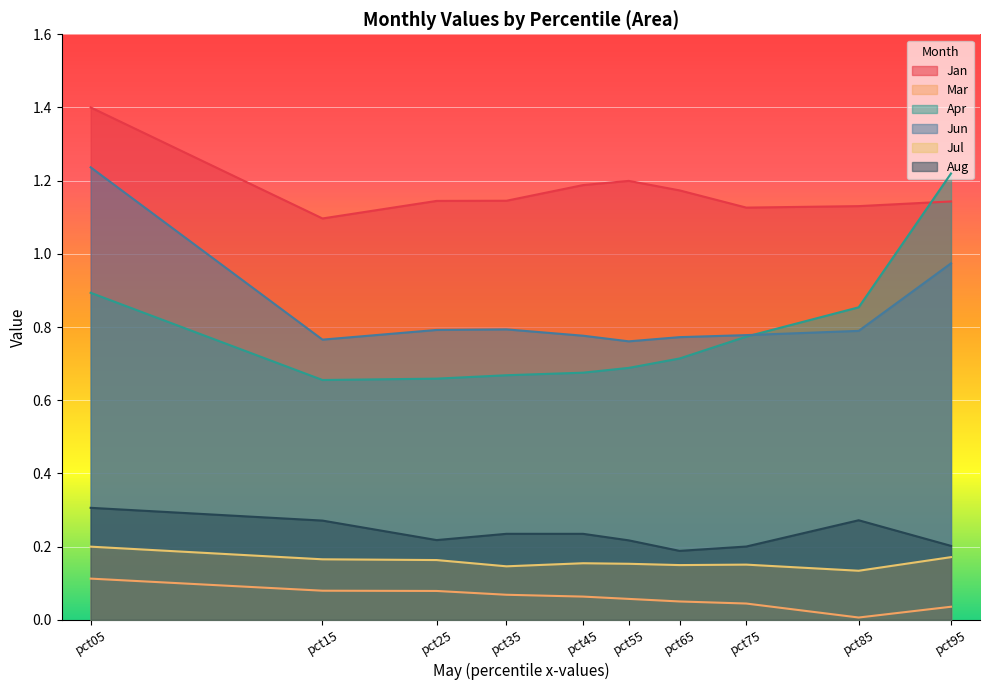

Reading left to right, extract all data points from this chart.

Jan: pct05=1.4	pct15=1.1	pct25=1.1	pct35=1.1	pct45=1.2	pct55=1.2	pct65=1.2	pct75=1.1	pct85=1.1	pct95=1.1
Mar: pct05=0.1	pct15=0.1	pct25=0.1	pct35=0.1	pct45=0.1	pct55=0.1	pct65=0.1	pct75=0.0	pct85=0.0	pct95=0.0
Apr: pct05=0.9	pct15=0.7	pct25=0.7	pct35=0.7	pct45=0.7	pct55=0.7	pct65=0.7	pct75=0.8	pct85=0.9	pct95=1.2
Jun: pct05=1.2	pct15=0.8	pct25=0.8	pct35=0.8	pct45=0.8	pct55=0.8	pct65=0.8	pct75=0.8	pct85=0.8	pct95=1.0
Jul: pct05=0.2	pct15=0.2	pct25=0.2	pct35=0.1	pct45=0.2	pct55=0.2	pct65=0.1	pct75=0.2	pct85=0.1	pct95=0.2
Aug: pct05=0.3	pct15=0.3	pct25=0.2	pct35=0.2	pct45=0.2	pct55=0.2	pct65=0.2	pct75=0.2	pct85=0.3	pct95=0.2